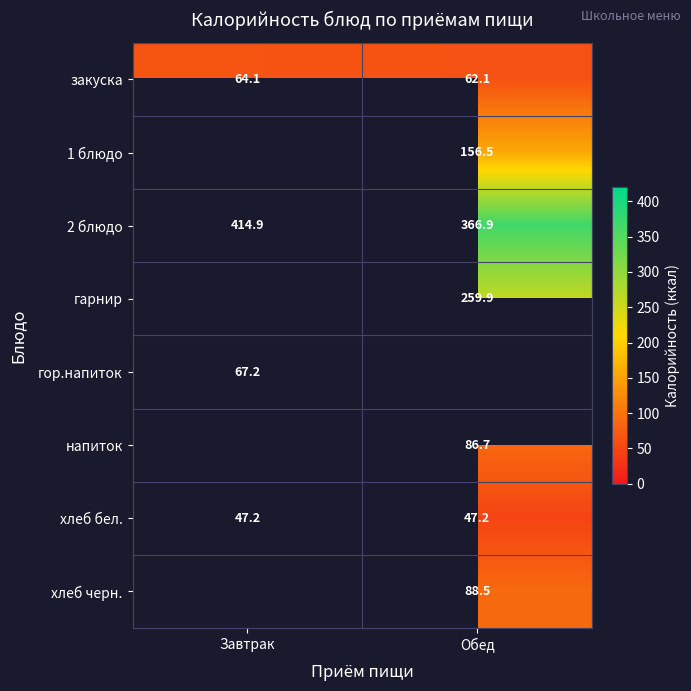

At which category does the chart reach its peak across all series?

Завтрак